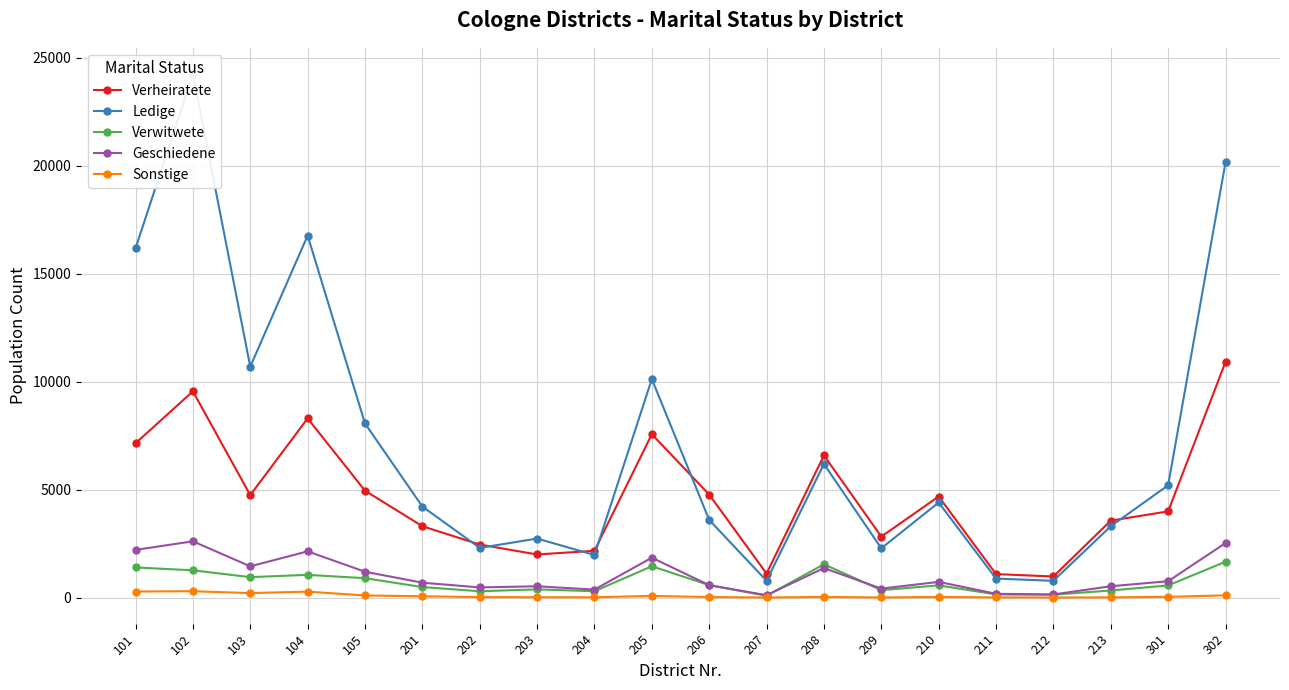

What is the smallest value displayed?

2